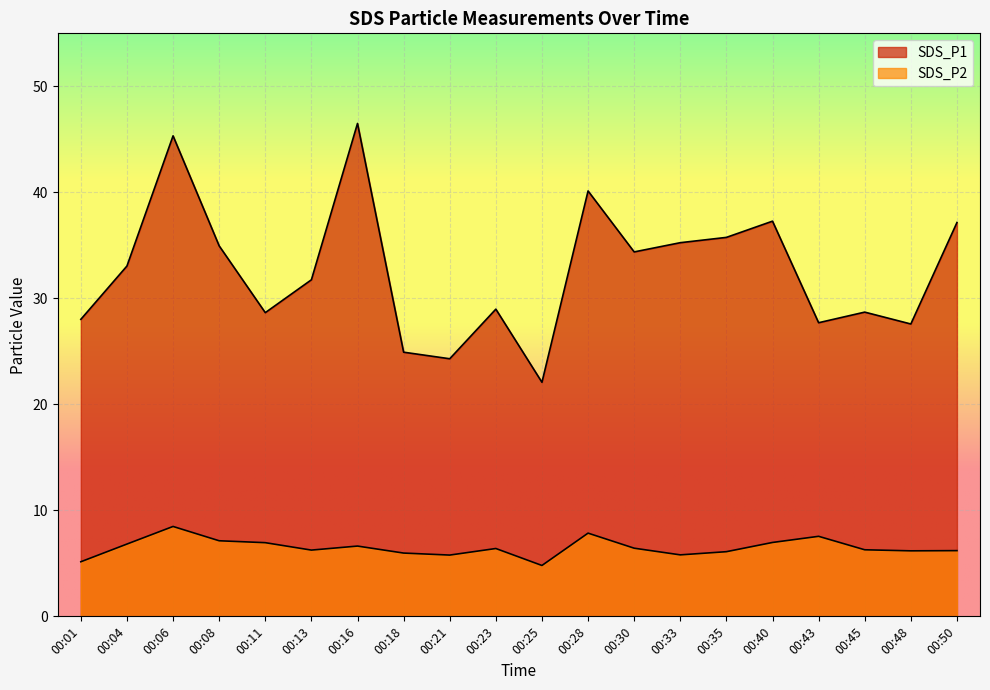

How many distinct data groups are displayed?

2